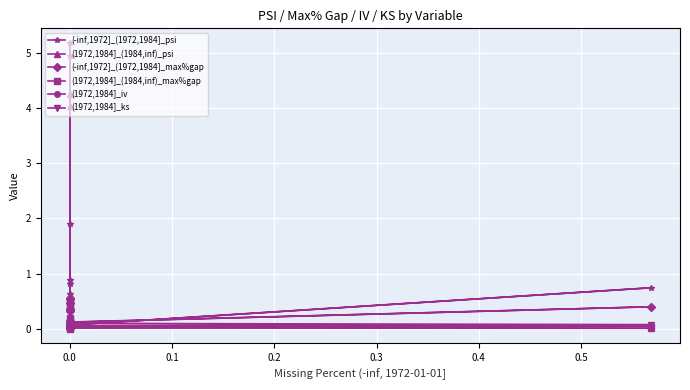

The value of (1972,1984]_(1984,inf)_max%gap at 0.0 is 0.1. True or false?

False